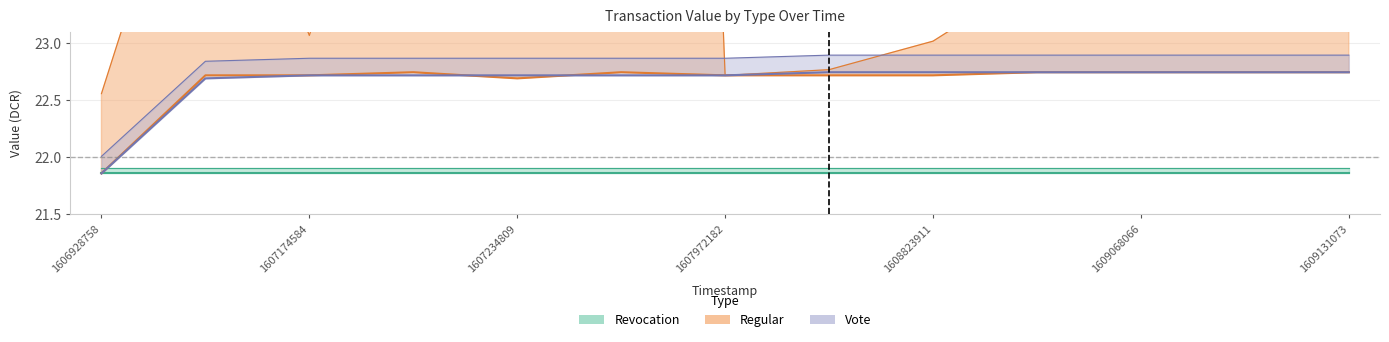

What is the value of the Regular_value point at the 3rd from the left?

22.7